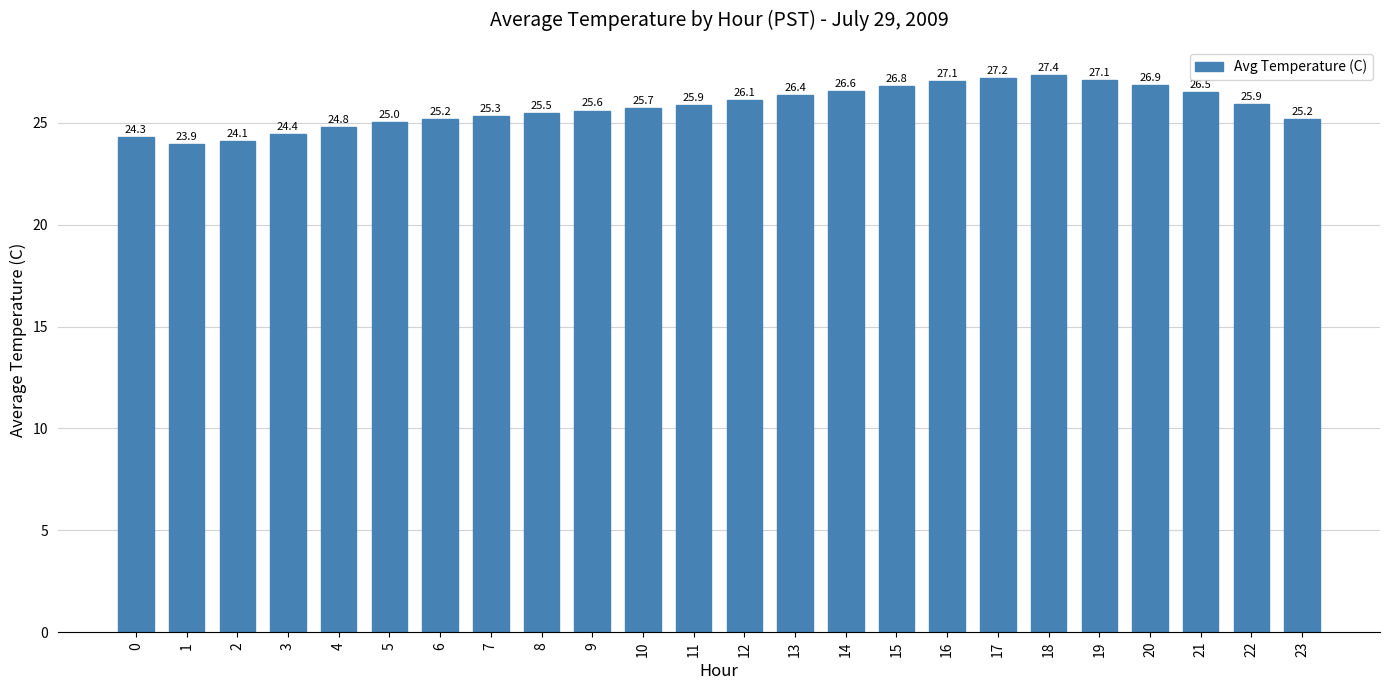

What is the sum of the values at 18 and 10?

53.1